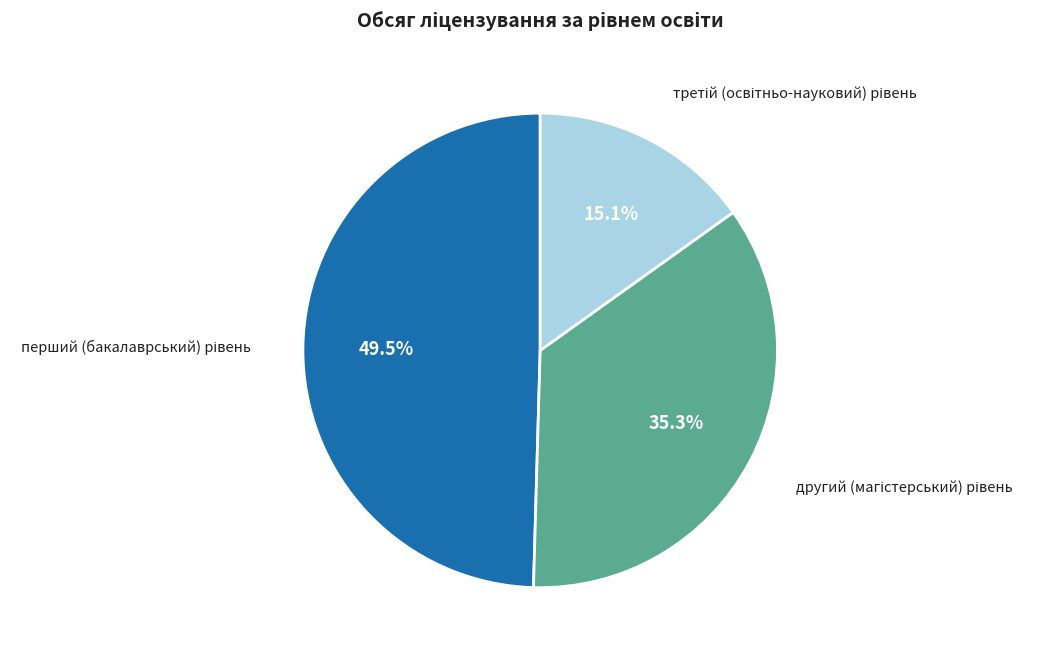

Is there any slice that represents more than half of the pie?

No